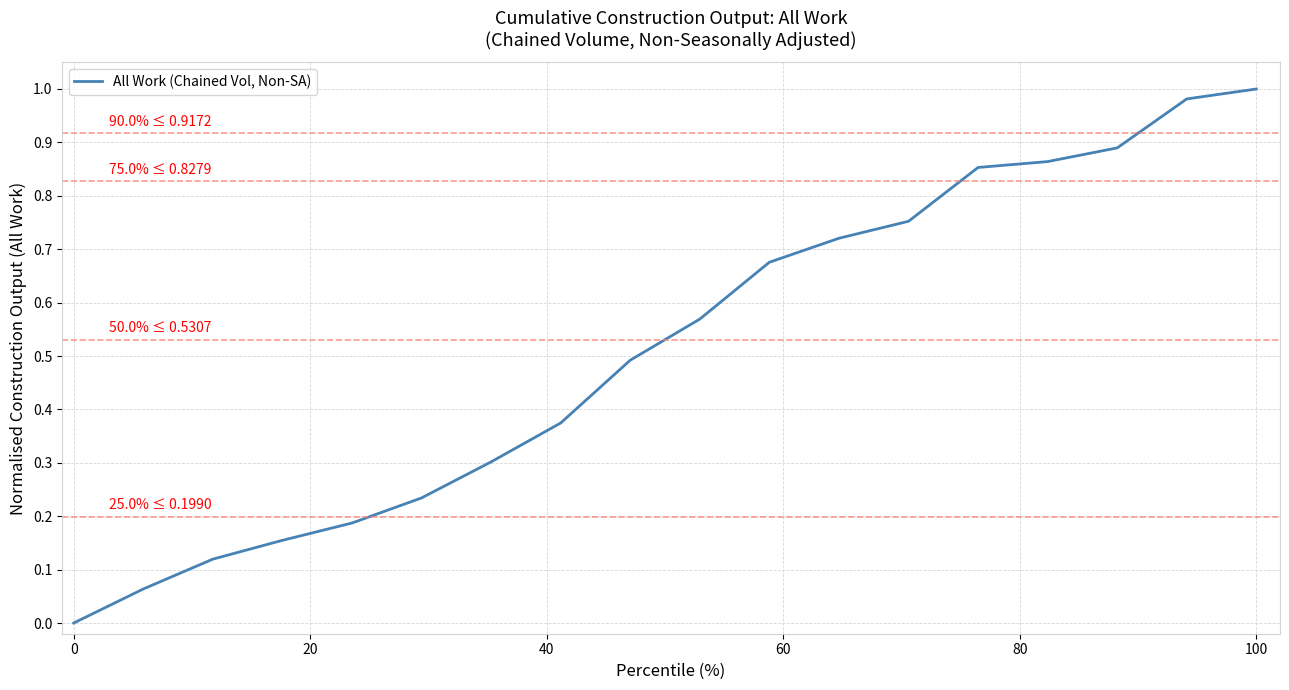

Is this an area chart (filled region under the line)?

No